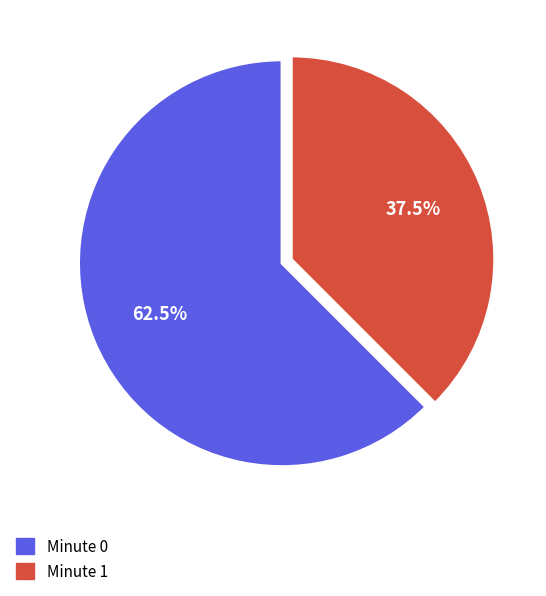

To the nearest percent, what is the difference between the Minute 1 and Minute 0 slice percentages?

25%